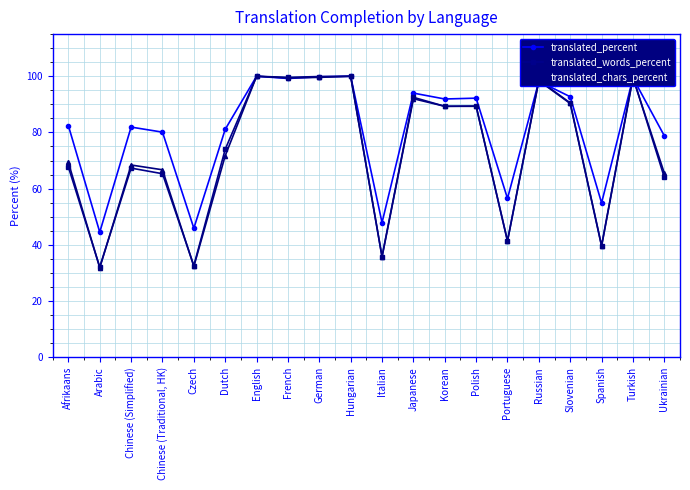

What is the sum of the translated_percent values at Portuguese and Spanish?

111.4